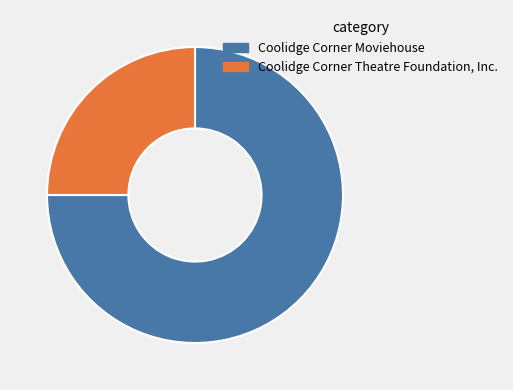

Which has a higher value, Coolidge Corner Theatre Foundation, Inc. or Coolidge Corner Moviehouse?

Coolidge Corner Moviehouse